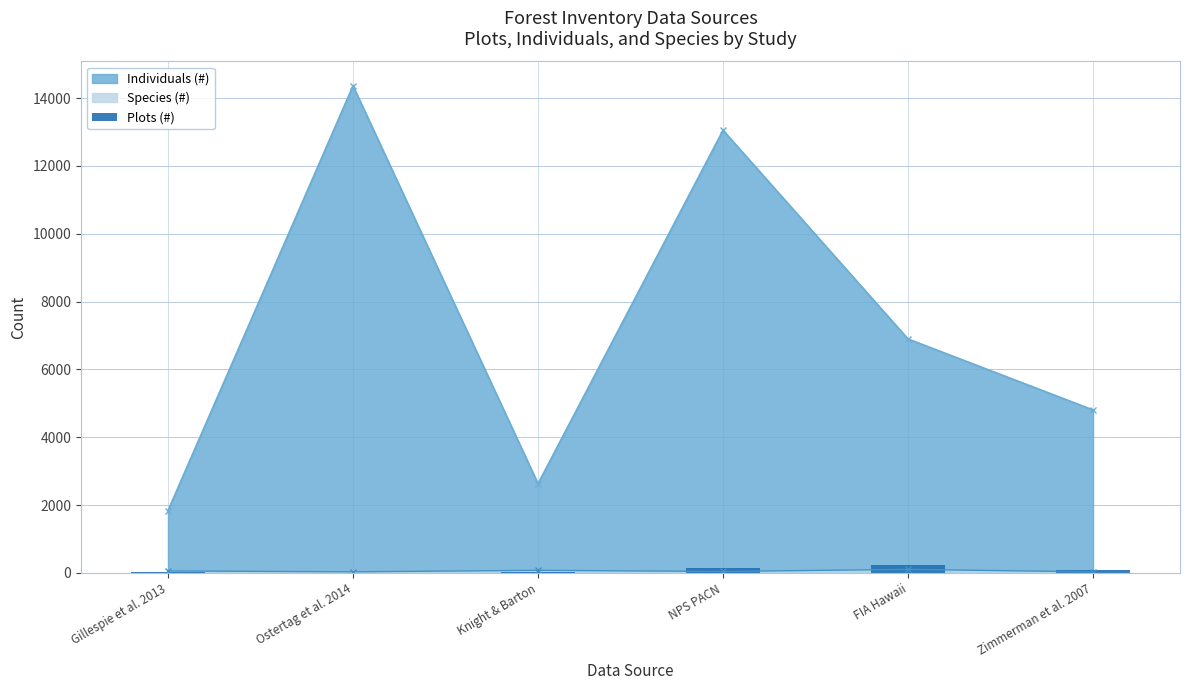

What is the value of the 4th bar from the left?

150